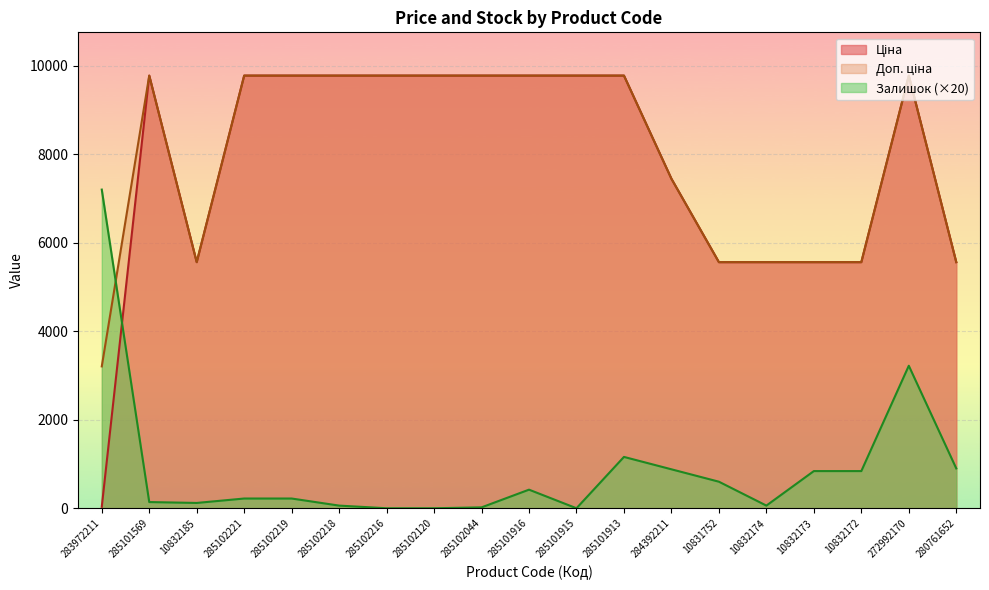

How many interior local peaks does the Залишок series have?

3